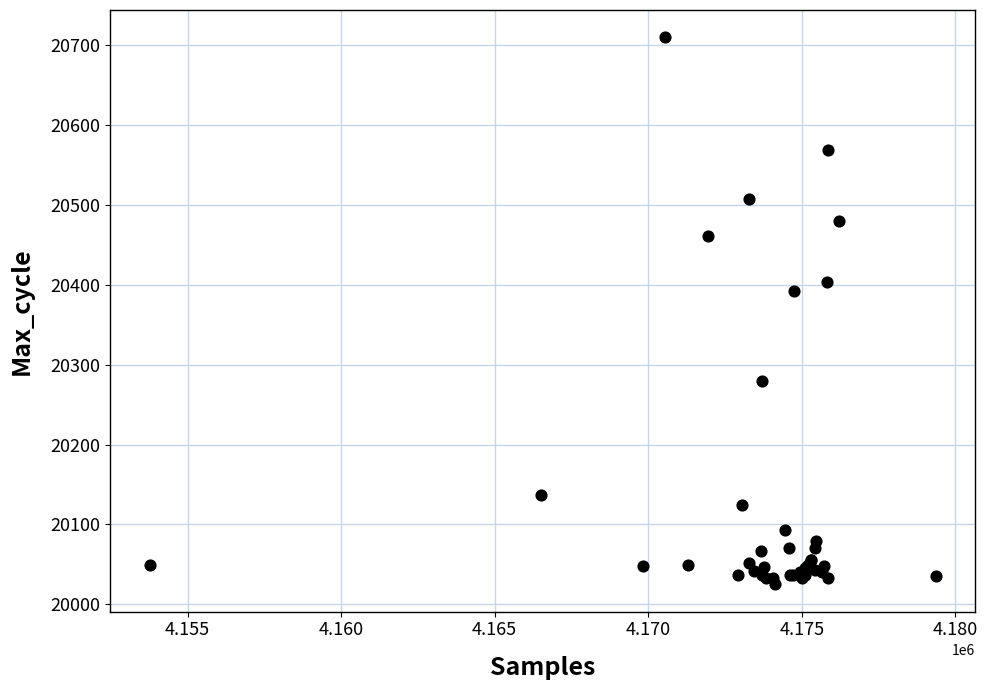

What Y value in the scatter plot is closest to 20367?

20392